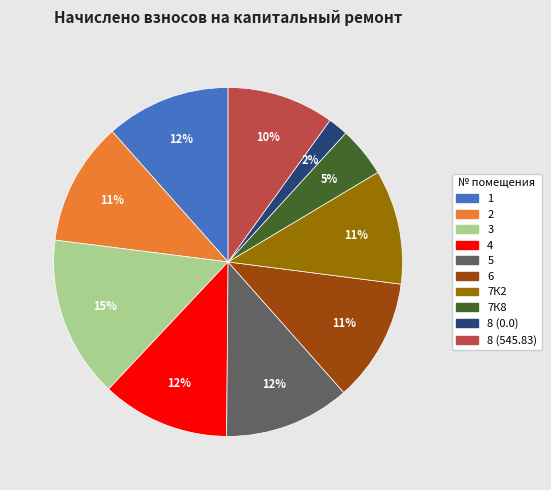

Combined, do 7К8 and 6 account for over 50%?

No